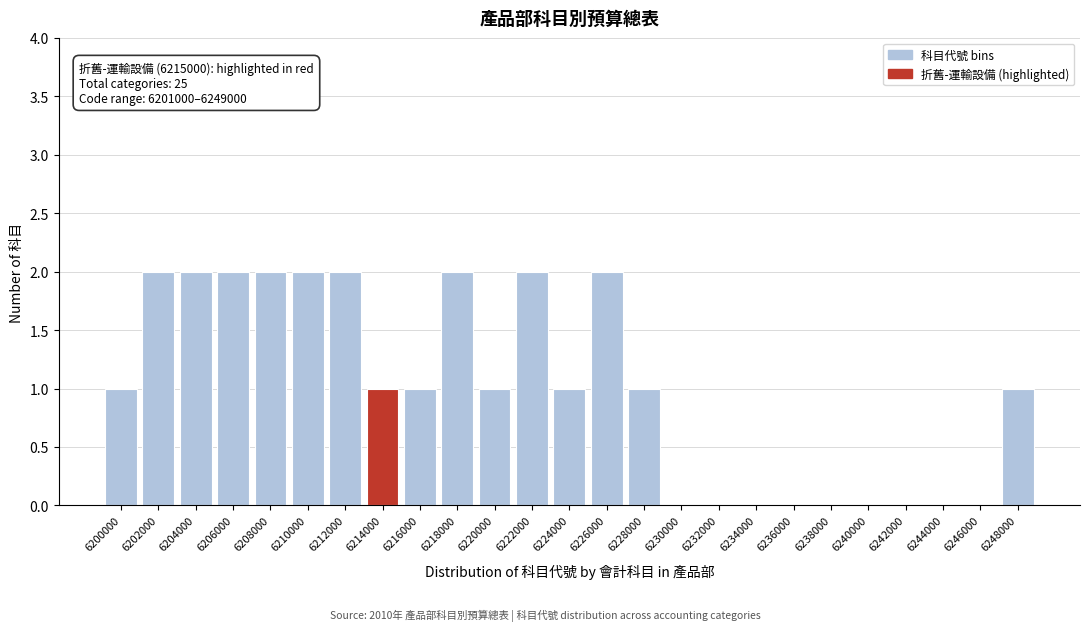

Reading left to right, transcribe all the data shown in this chart.

6200000=1	6202000=2	6204000=2	6206000=2	6208000=2	6210000=2	6212000=2	6214000=1	6216000=1	6218000=2	6220000=1	6222000=2	6224000=1	6226000=2	6228000=1	6230000=0	6232000=0	6234000=0	6236000=0	6238000=0	6240000=0	6242000=0	6244000=0	6246000=0	6248000=1